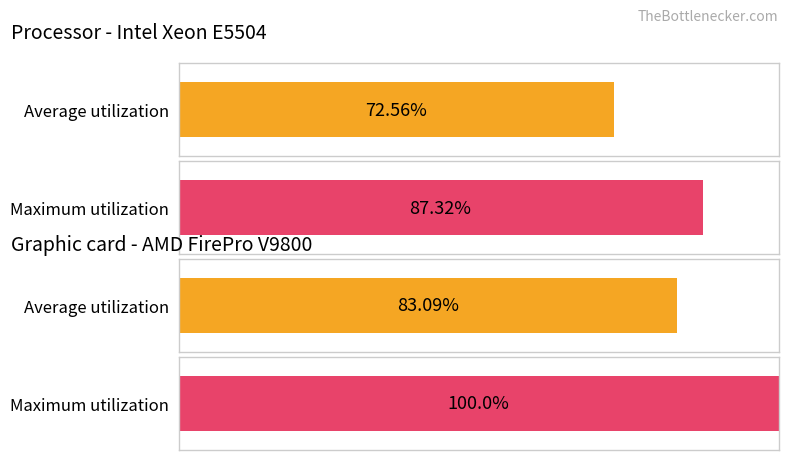

At 16, list the series in order from smallest to largest.

Average utilization, Maximum utilization